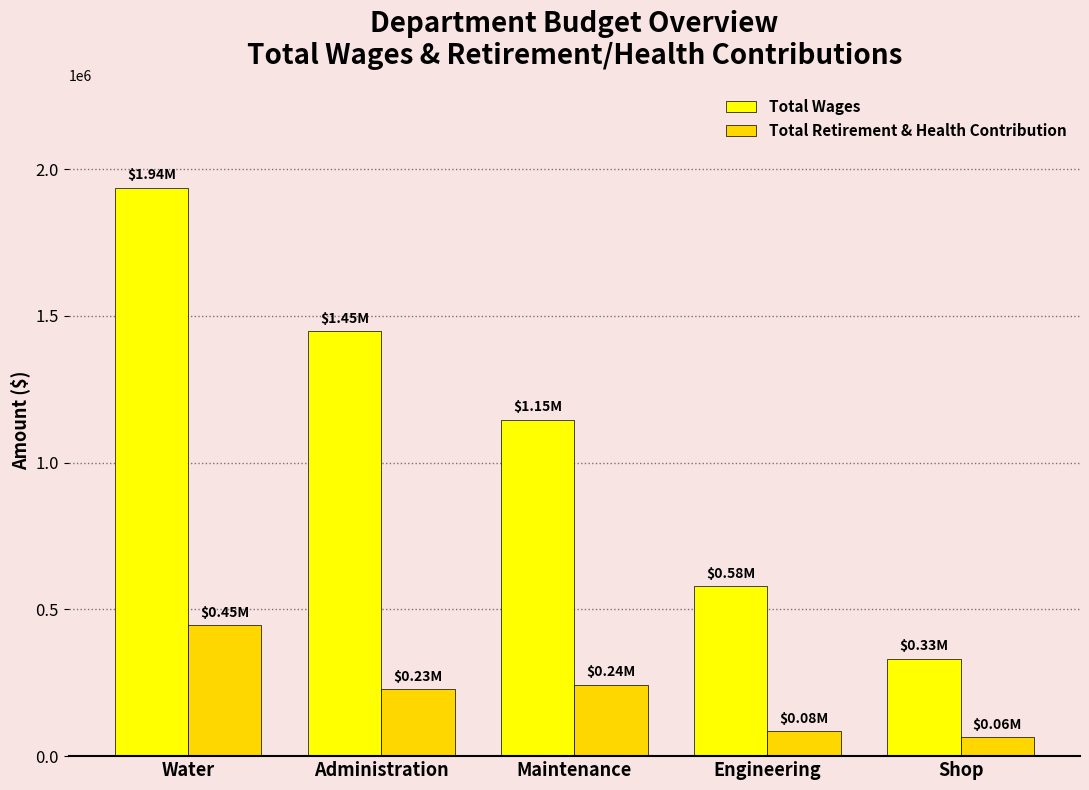

Count the number of data series in this chart.

2